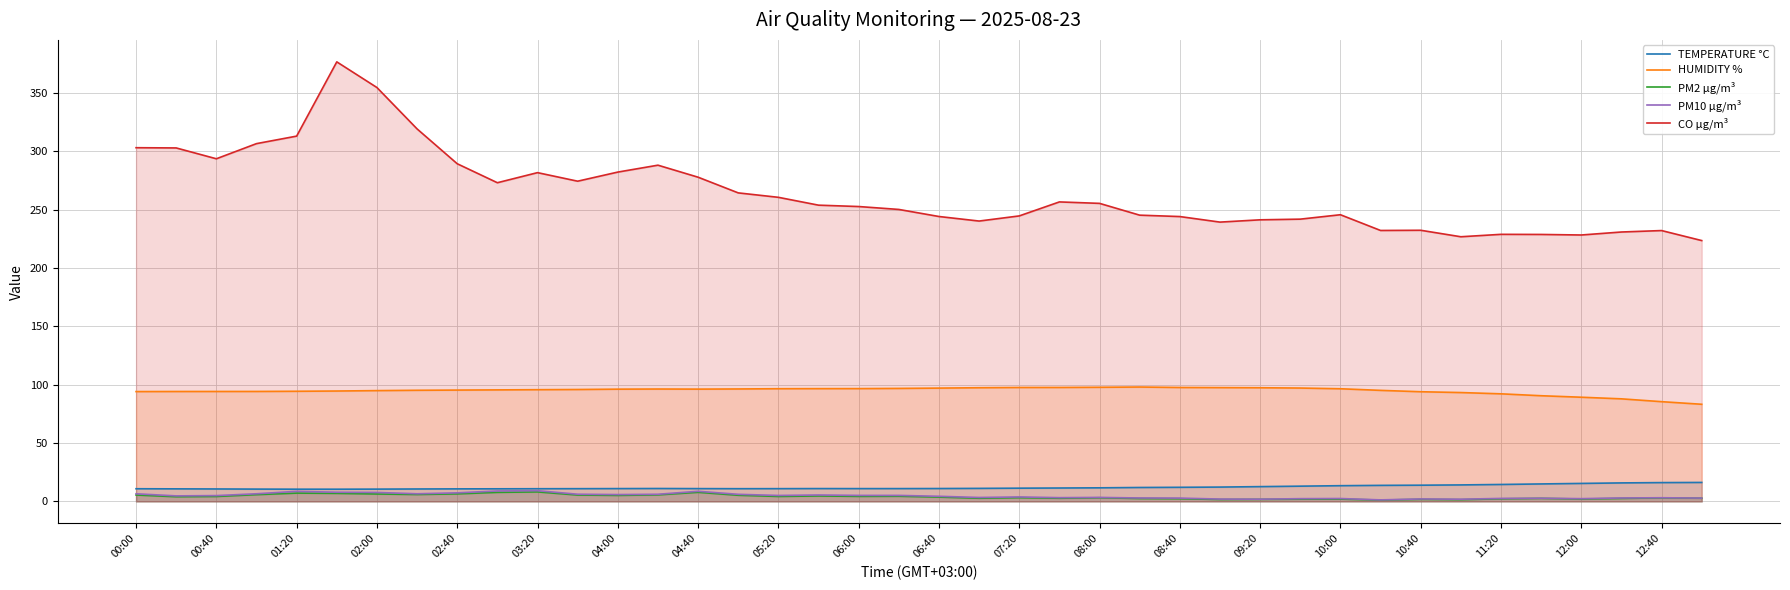

The PM2 µg/m³ series shows 2.0 at 12:00. True or false?

True